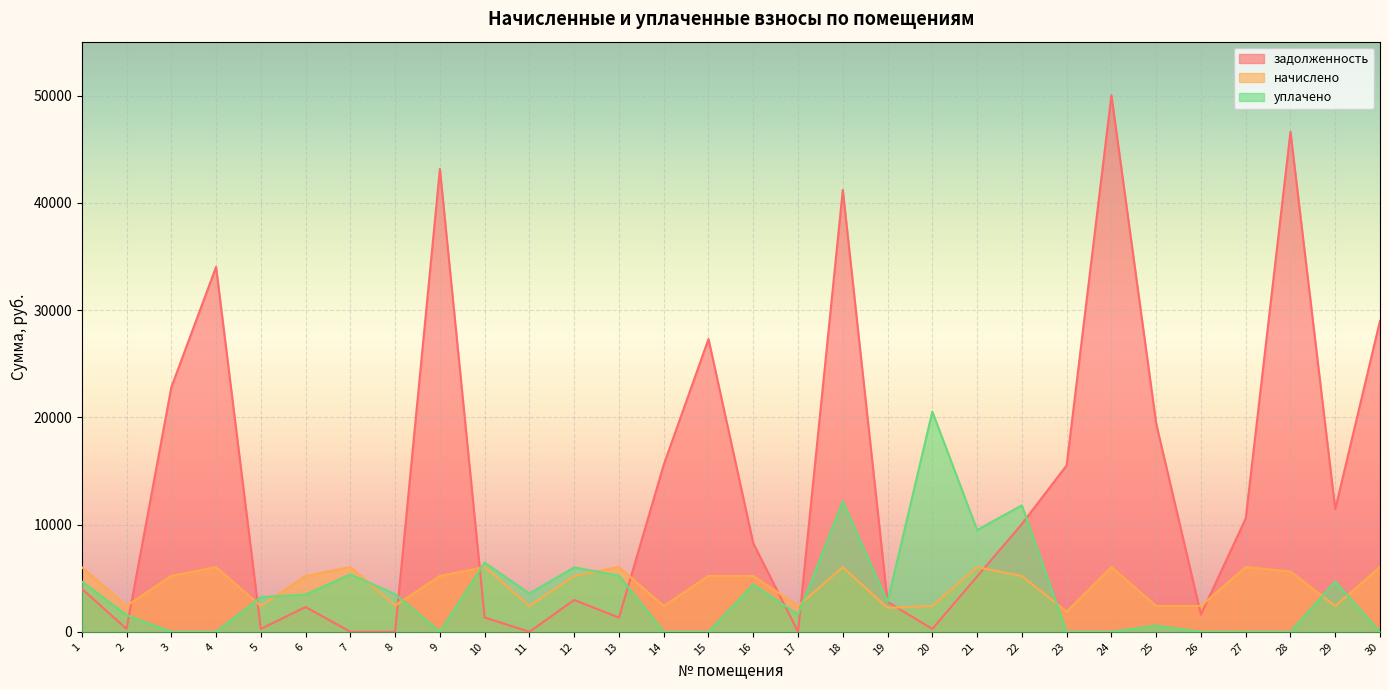

What are all the series names shown in the legend?

задолженность, начислено, уплачено